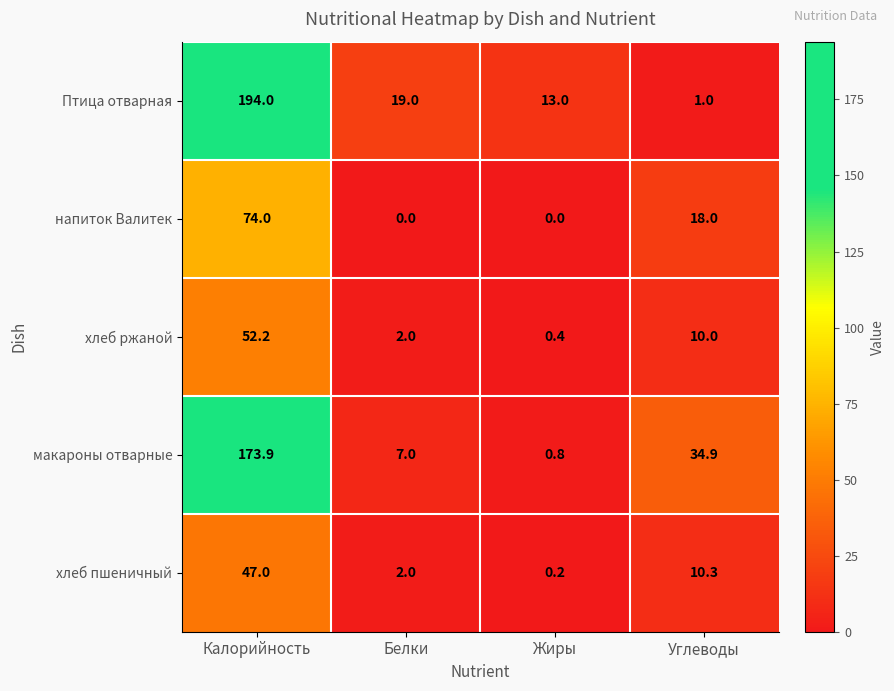

Rank the series by their maximum value, from highest to lowest.

Птица отварная, макароны отварные, напиток Валитек, хлеб ржаной, хлеб пшеничный